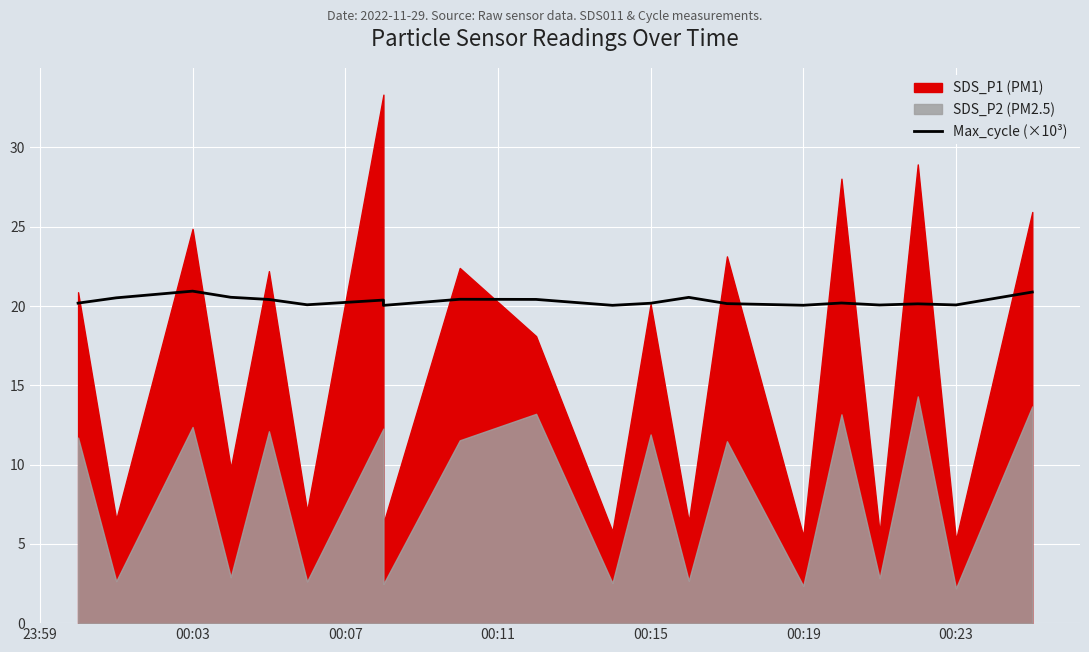

What is the value of the 2nd point from the left?

20.5